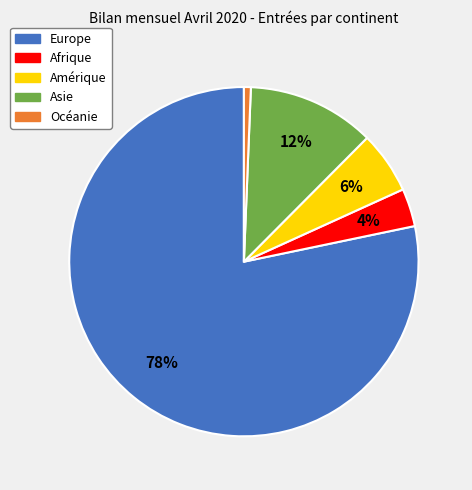

True or false: Océanie accounts for 13% of the total.

False